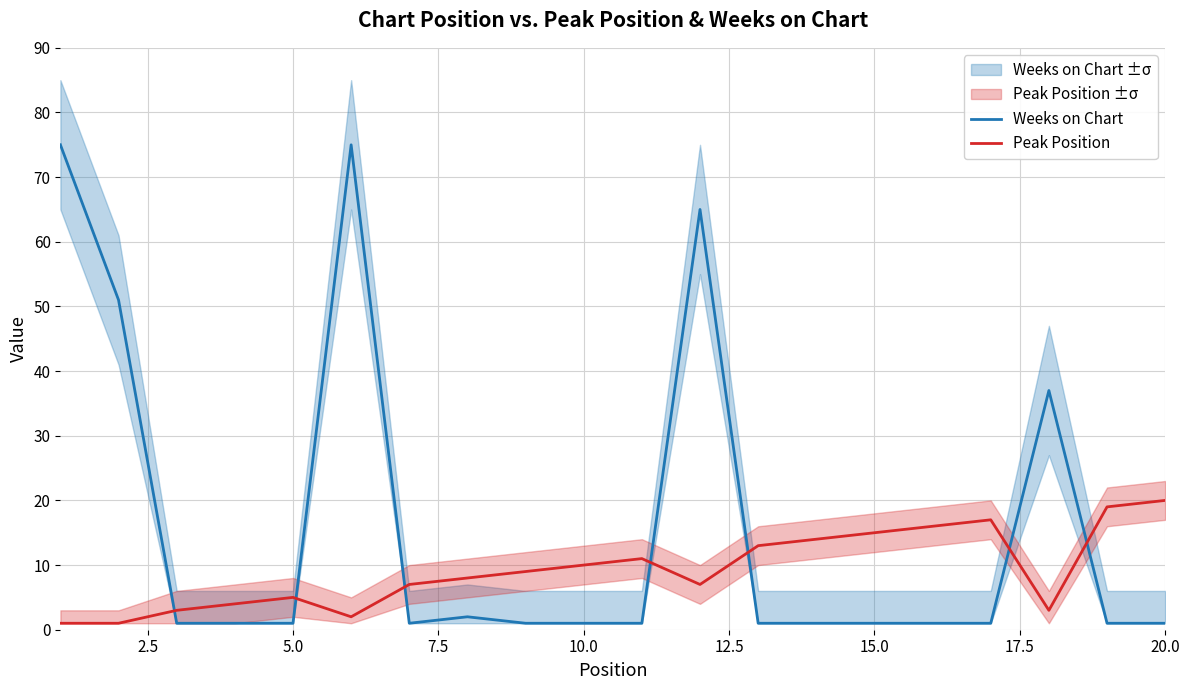

True or false: Weeks on Chart and Peak Position intersect in this chart.

True